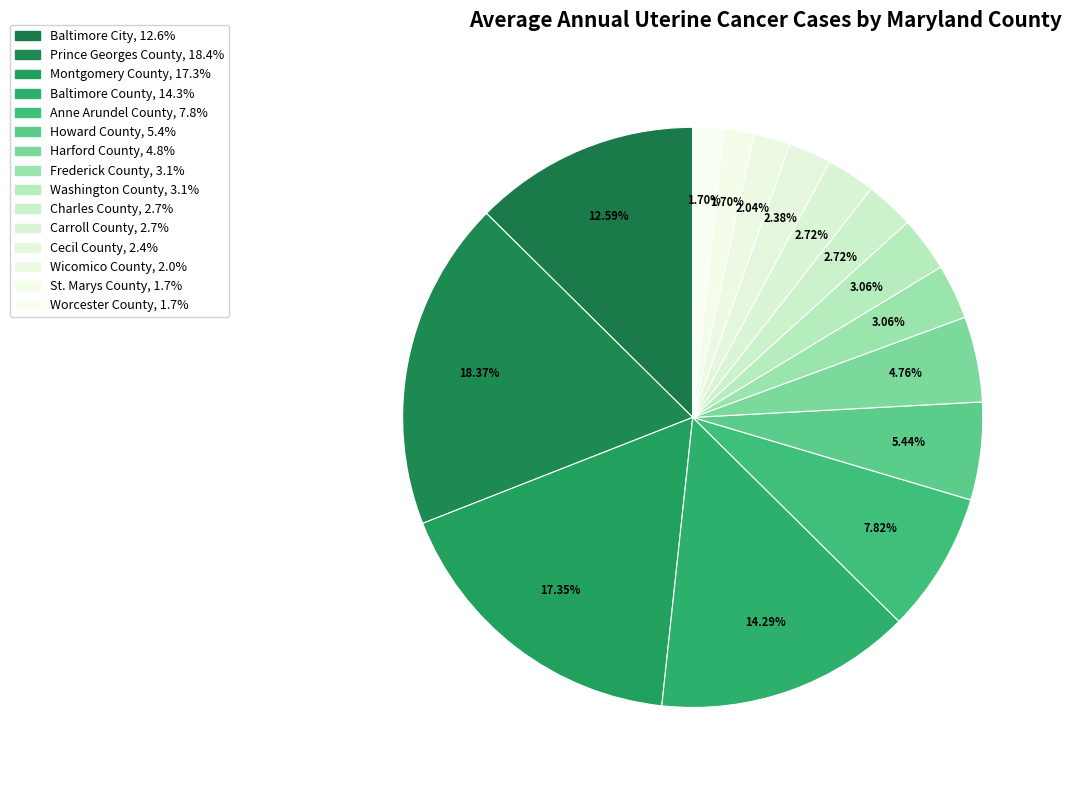

Which has a higher value, Worcester County or Harford County?

Harford County